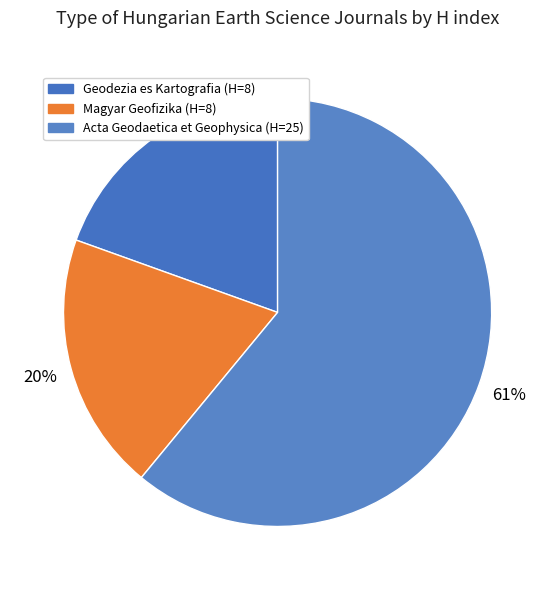

To the nearest percent, what portion does Magyar Geofizika represent?

20%